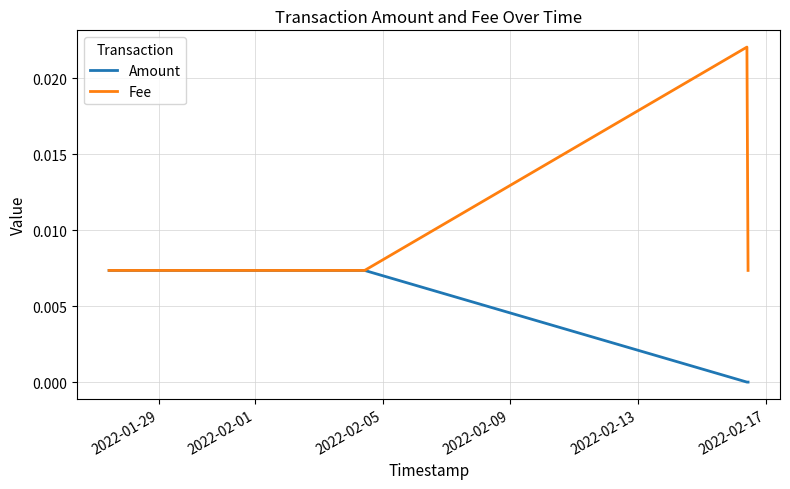

True or false: Amount has more than 1 interior local peaks.

False